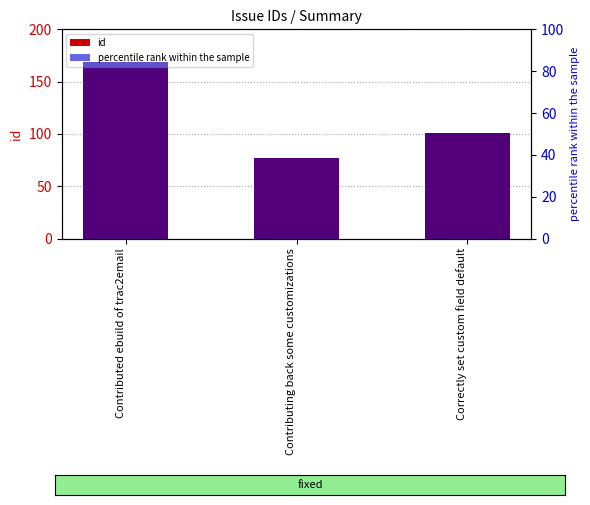

How many data points in id are less than 101?

1